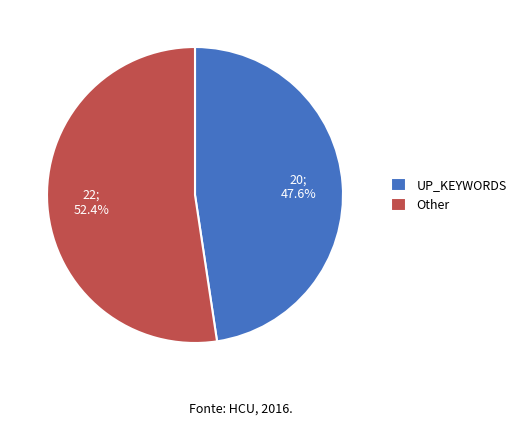

What is the ratio of the value at UP_KEYWORDS to the value at Other?

0.9